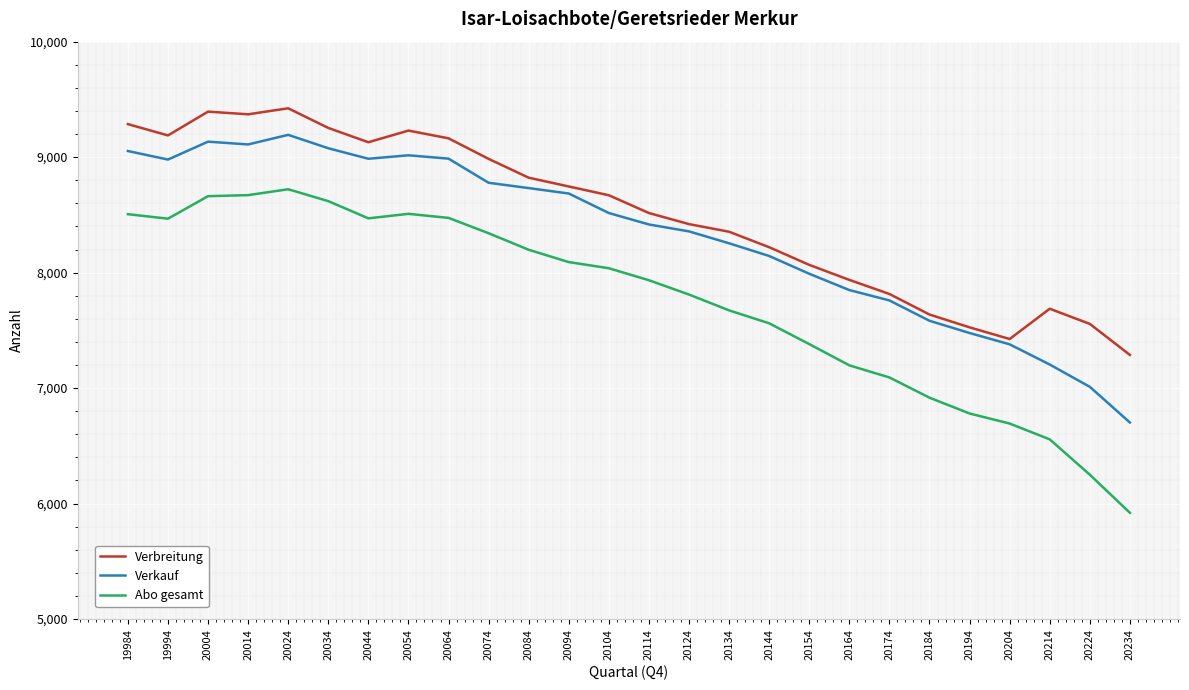

The value of Verbreitung at 20204 is 9687. True or false?

False